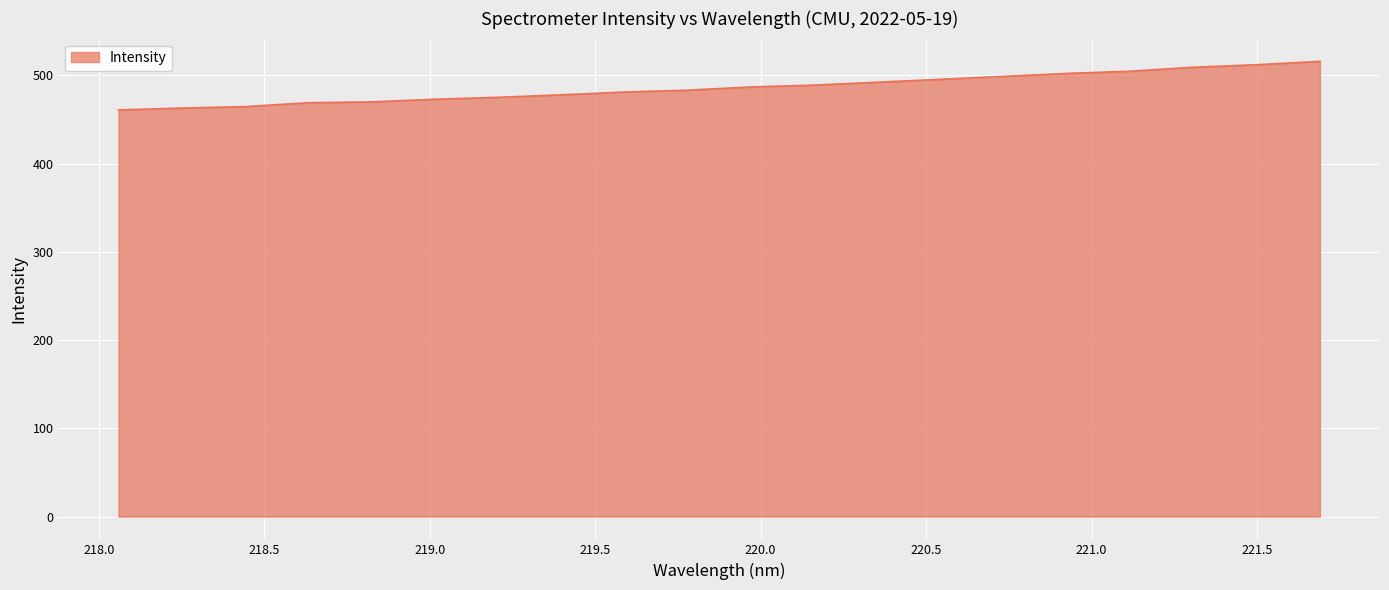

What is the difference between the maximum and minimum values?

55.1